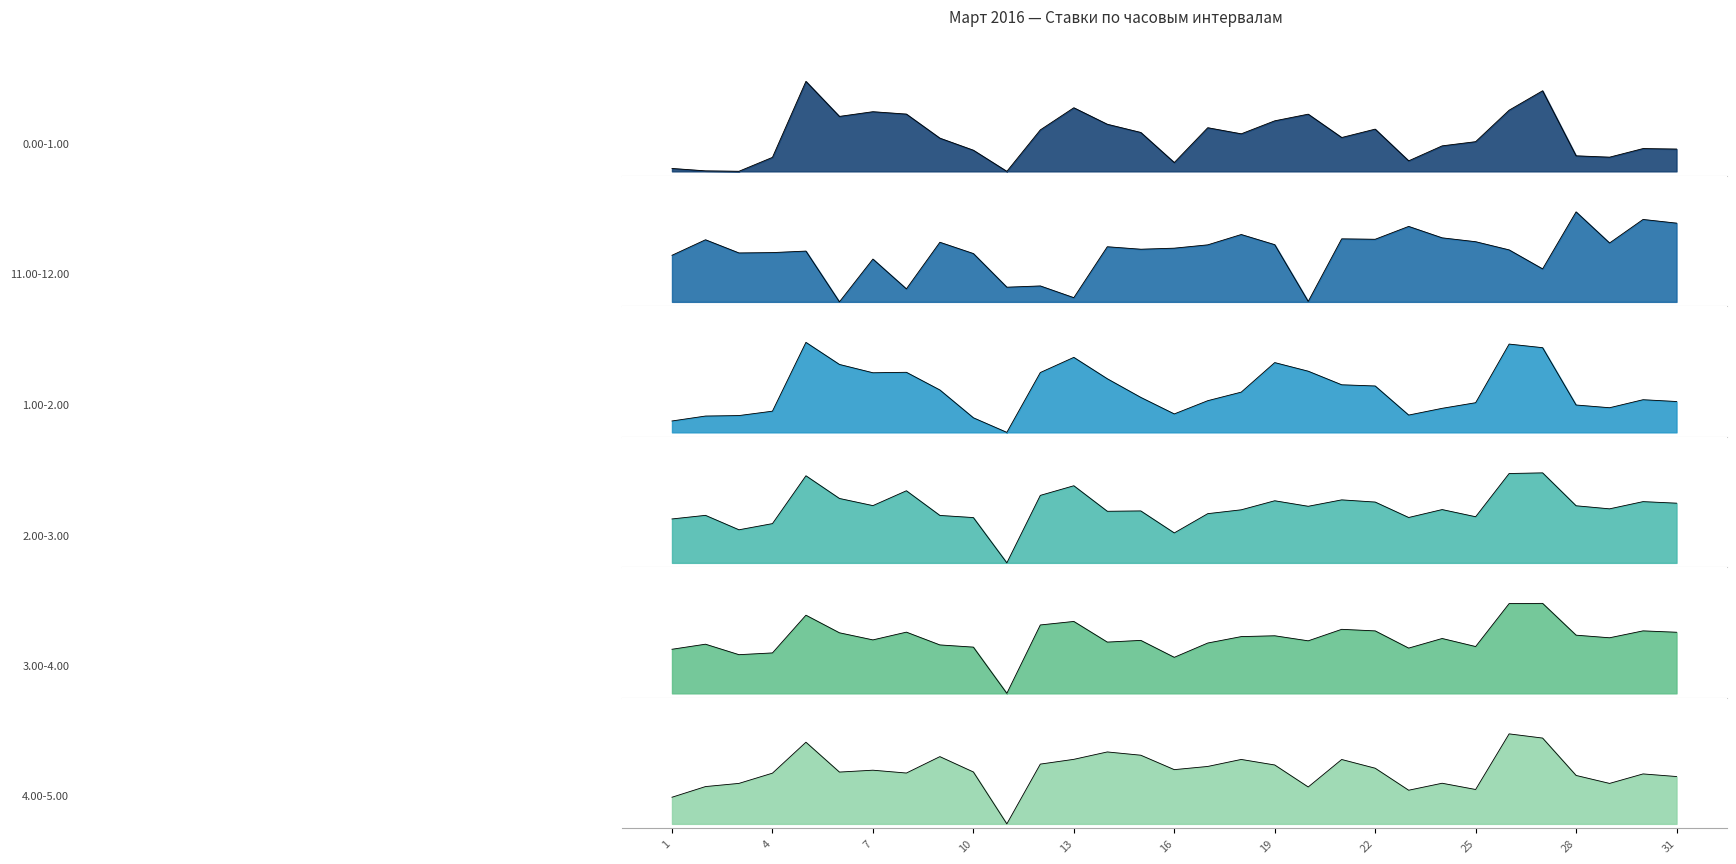

True or false: 2.00-3.00 and 1.00-2.00 cross at least once.

True